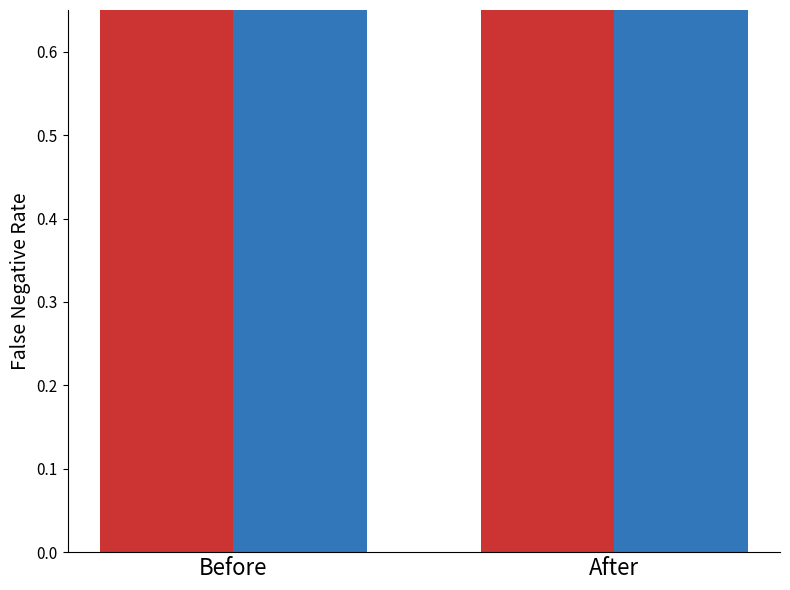

Which category has the highest value across all series?

Before